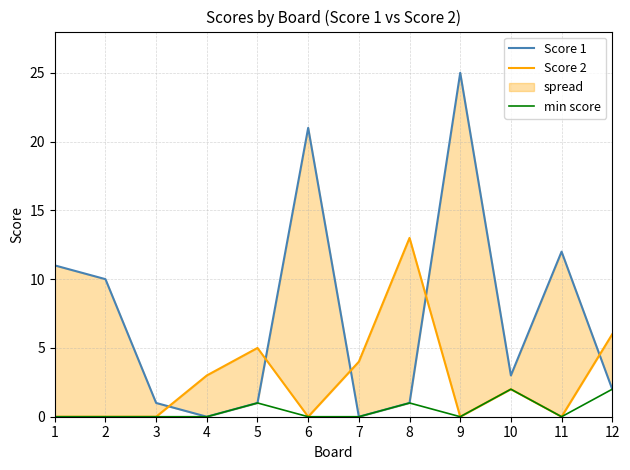

At how many categories does at least one series exceed 18?

2